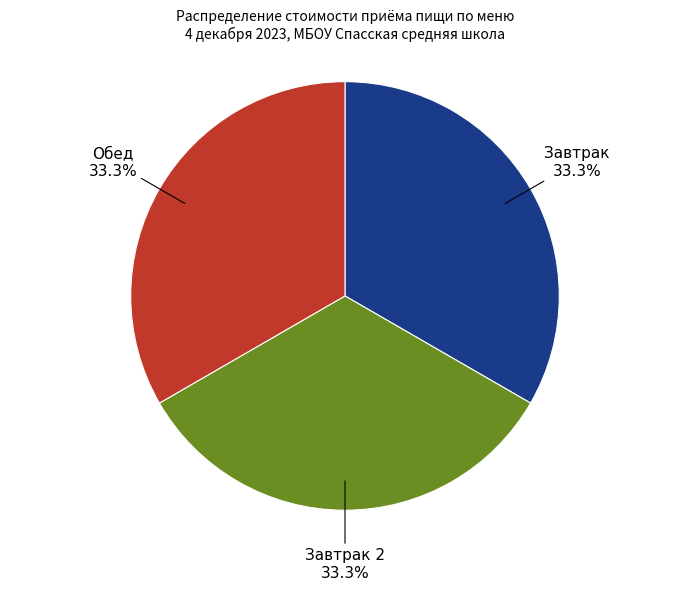

Is there a majority slice in this chart?

No